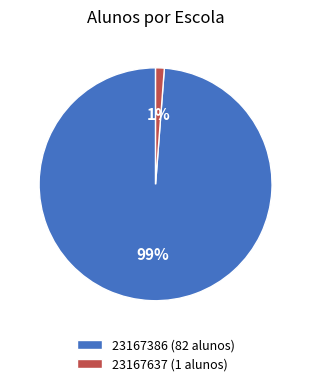

What percentage is the 23167637 slice, to the nearest percent?

1%